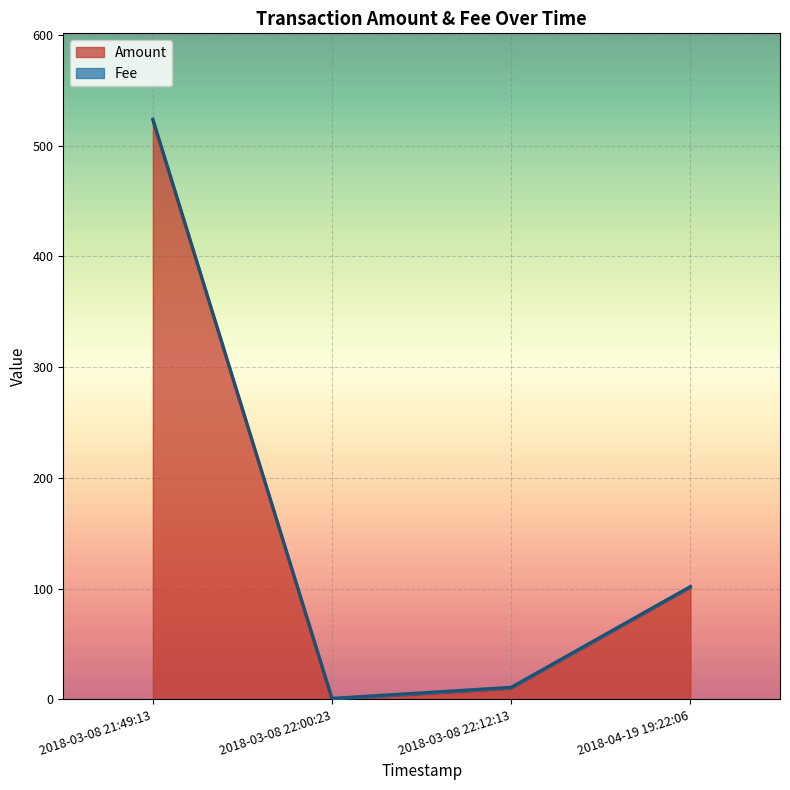

Reading right to left, extract all data points from this chart.

101.0	10.0	0.0	522.9